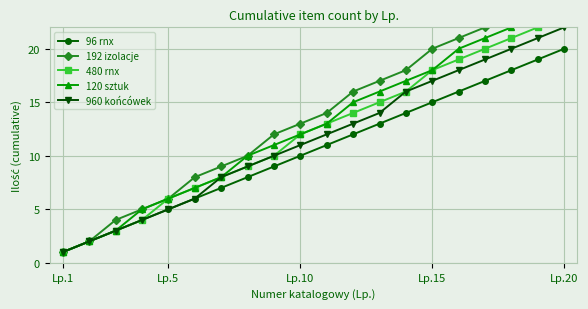

Is it true that 96 rnx equals 5 at Lp.5?

True